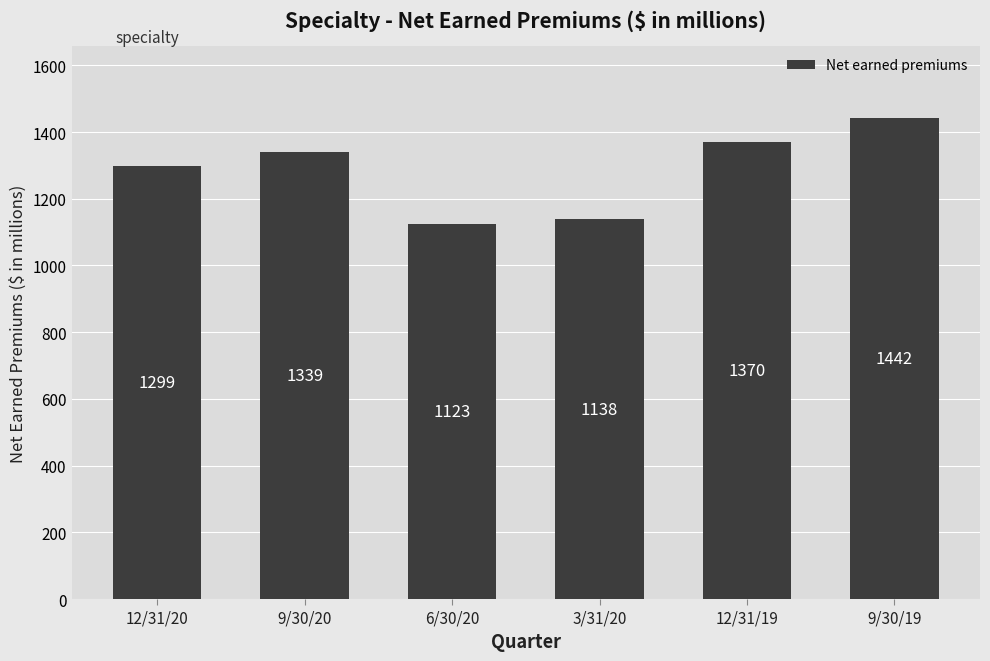

Approximately how many times larger is the value at 12/31/19 compared to 6/30/20?

1.2